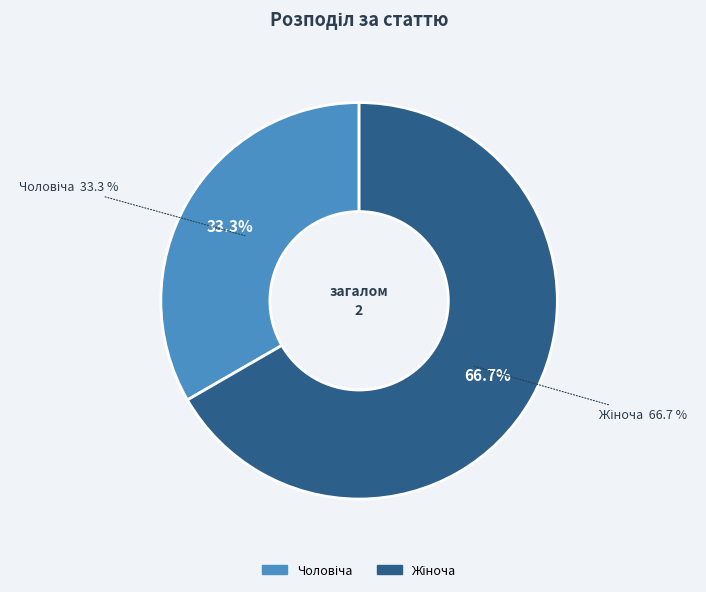

To the nearest percent, what is the difference between the Жіноча and Чоловіча slice percentages?

33%